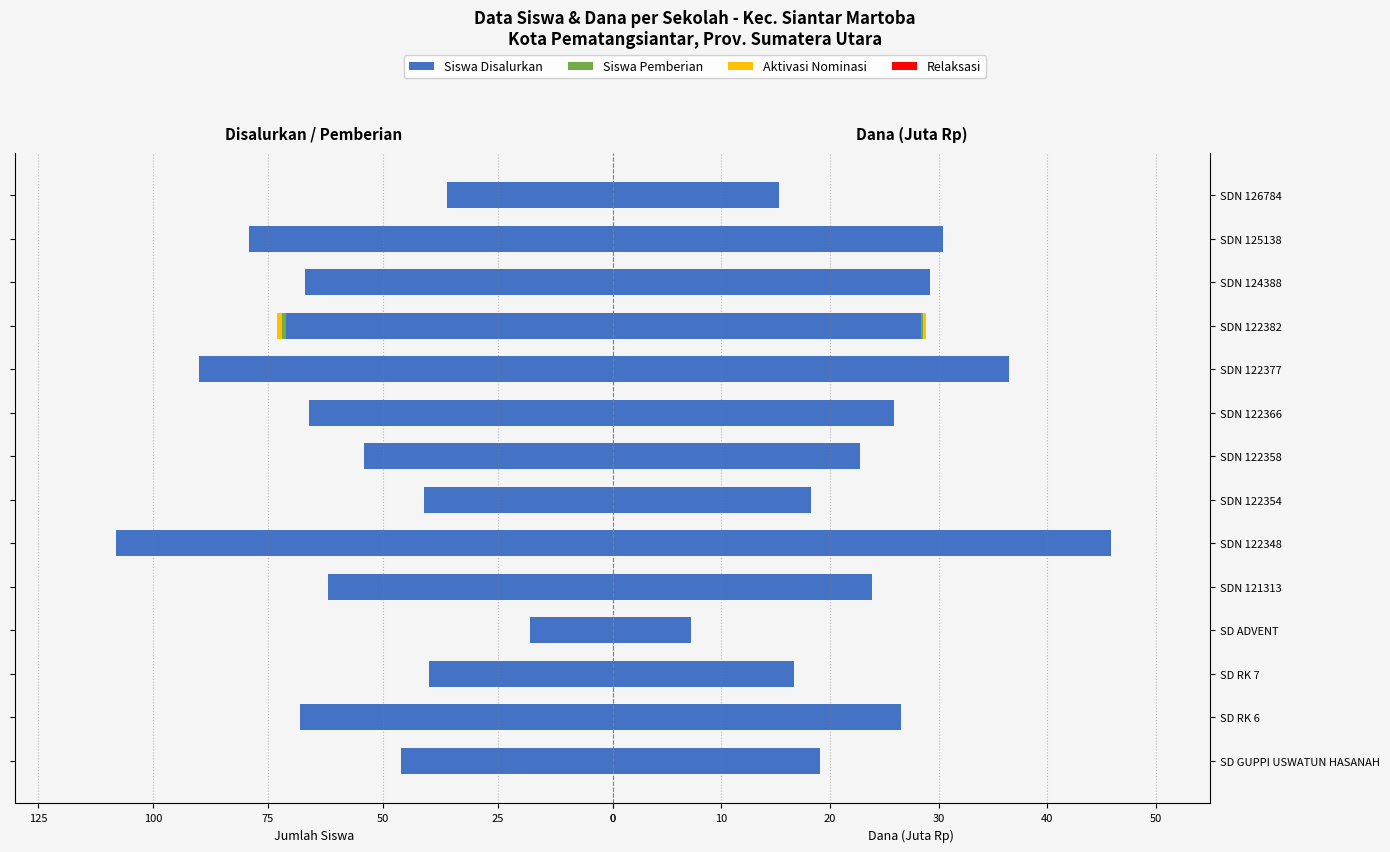

Which series has the largest range (max minus min)?

Siswa Disalurkan